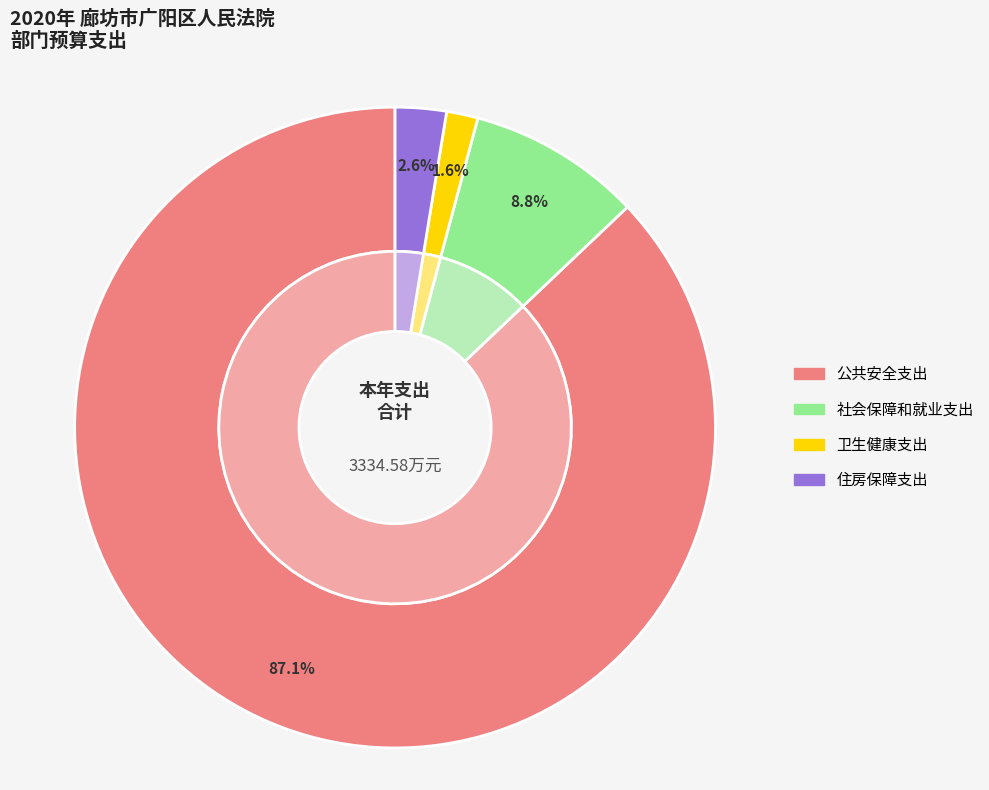

To the nearest percent, what is the difference between the 住房保障支出 and 社会保障和就业支出 slice percentages?

6%